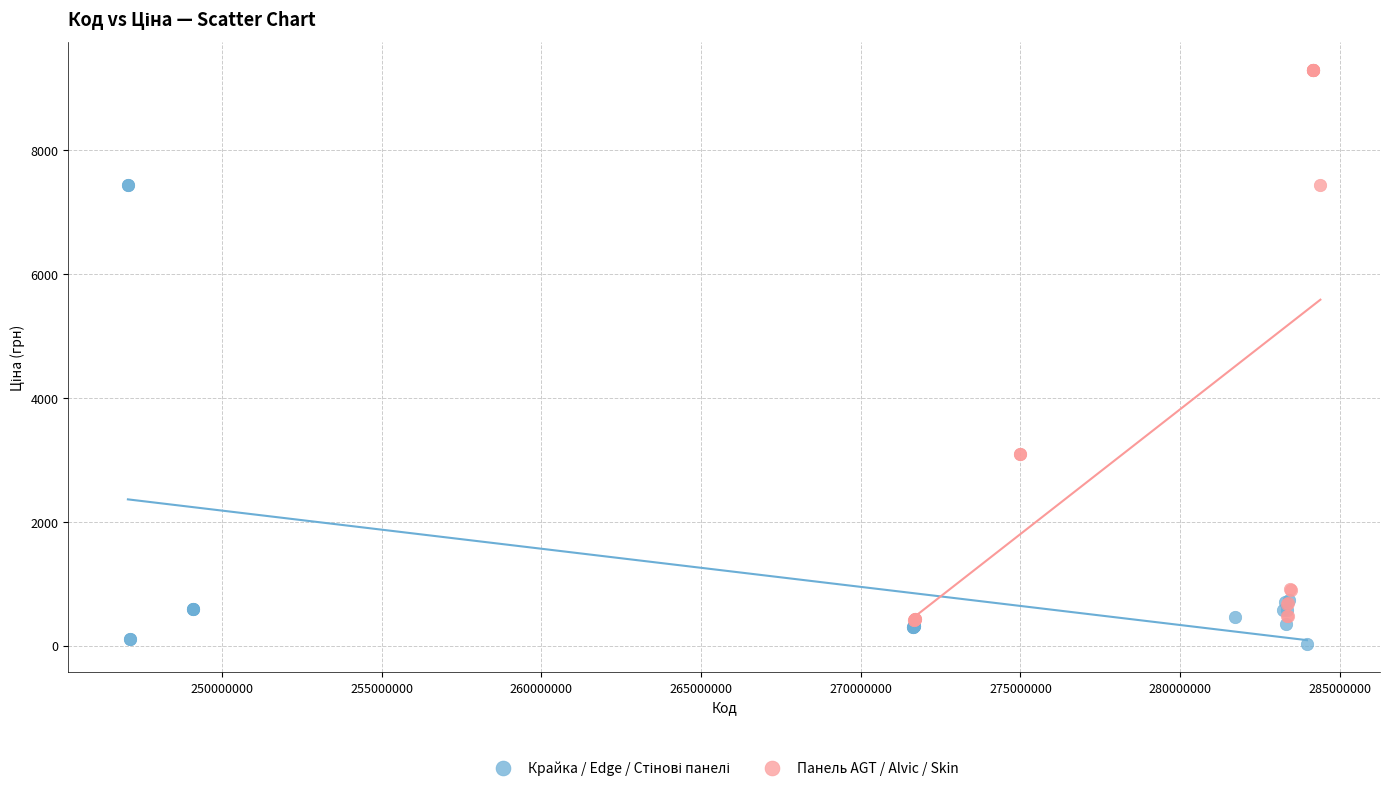

Which series reaches the maximum Y coordinate?

Панель AGT / Alvic / Skin